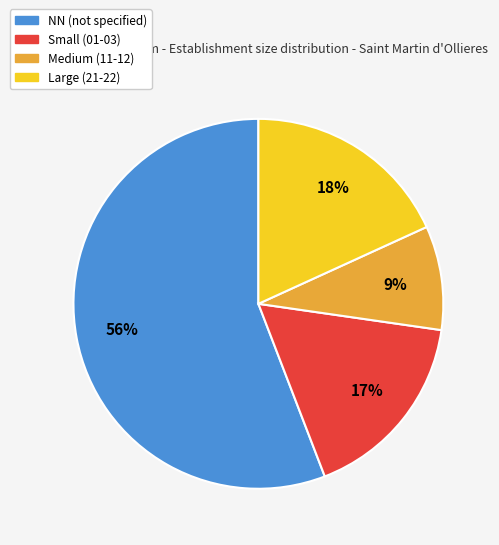

Is there any slice that represents more than half of the pie?

Yes